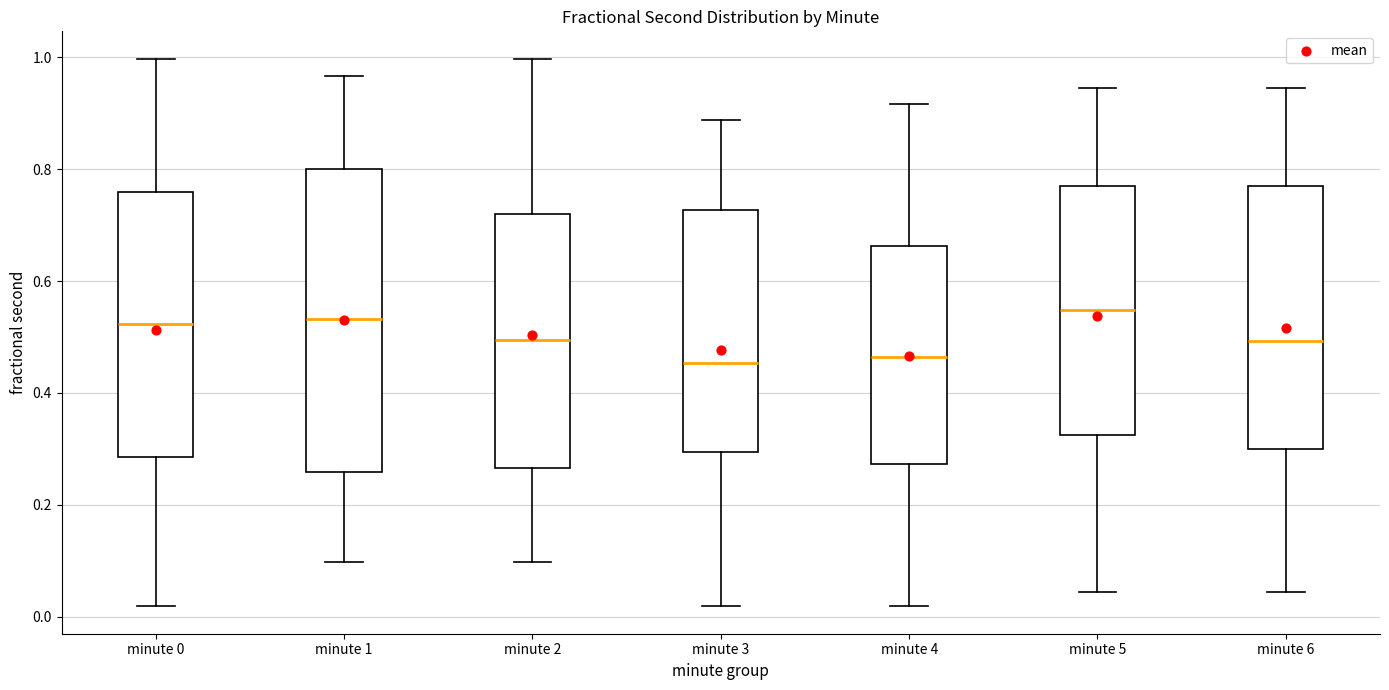

Where does the median line of the box for minute 0 sit on the y-axis? The values are not printed on the chart, so give them approximately, as read against the axis.

0.52